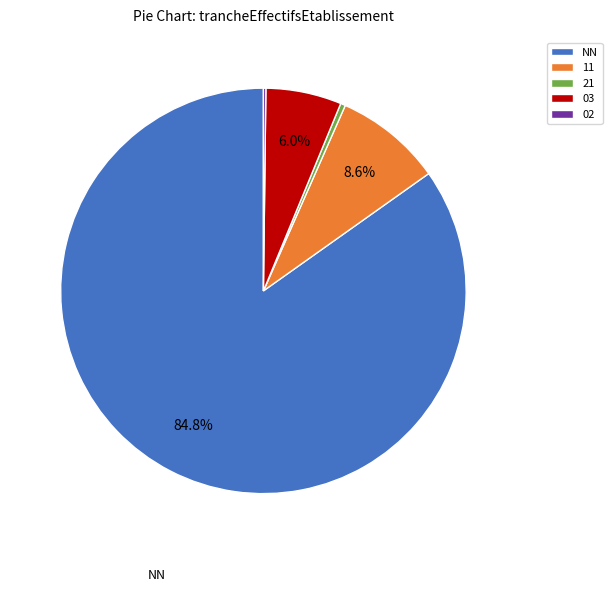

What percentage is the 03 slice, to the nearest percent?

6%